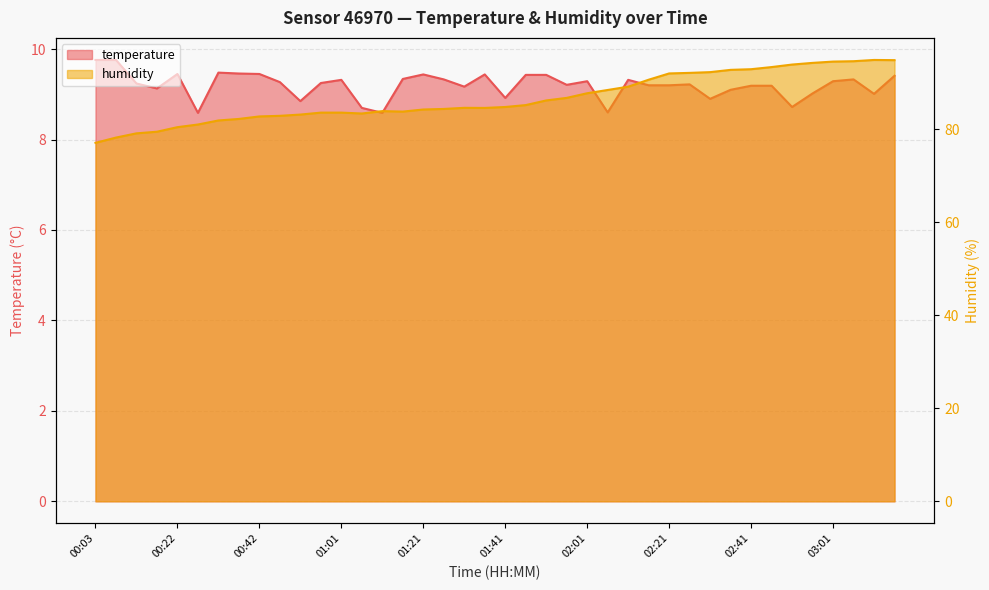

What is the average value of the humidity series?

86.7